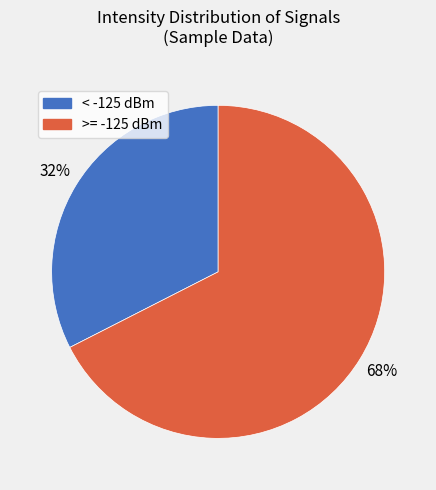

Does any single category account for the majority?

Yes